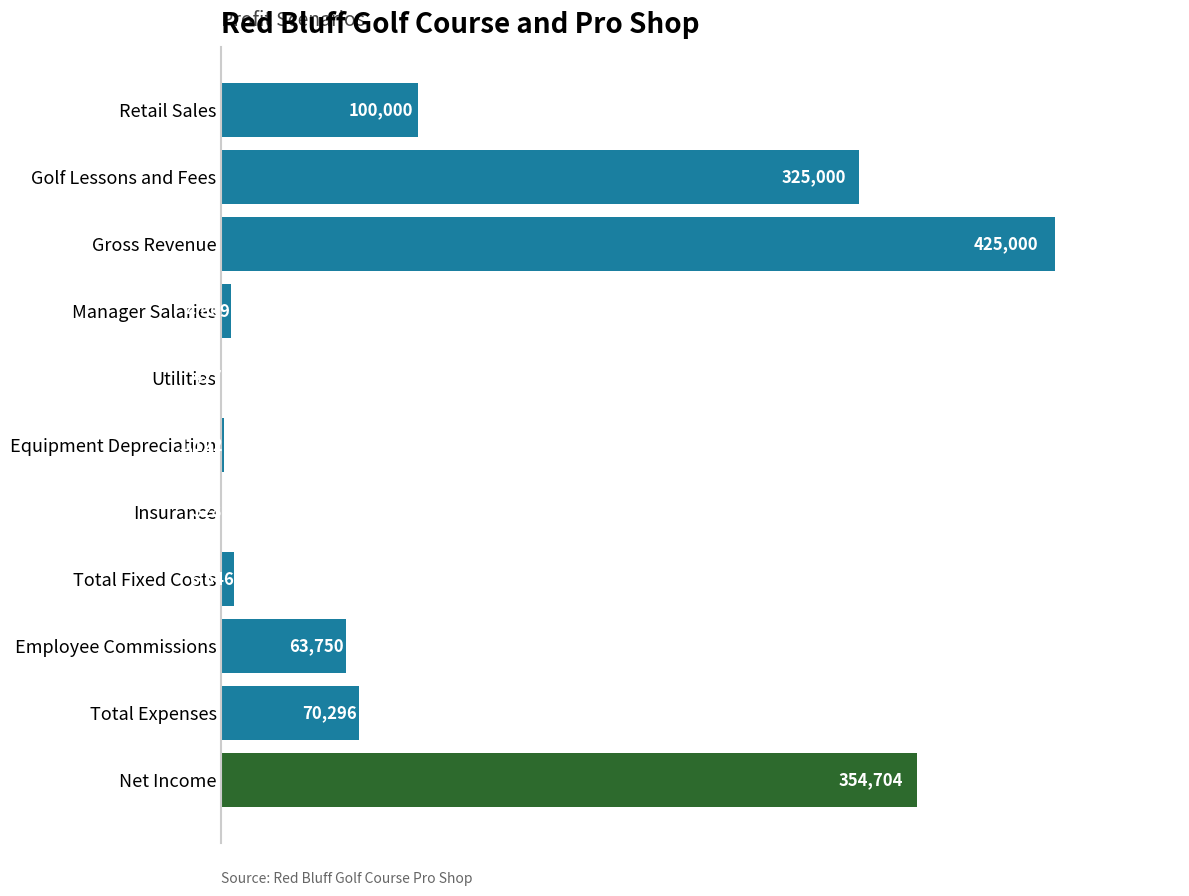

Reading top to bottom, transcribe all the data shown in this chart.

Retail Sales=100000	Golf Lessons and Fees=325000	Gross Revenue=425000	Manager Salaries=4669	Utilities=427	Equipment Depreciation=1122	Insurance=328	Total Fixed Costs=6546	Employee Commissions=63750	Total Expenses=70296	Net Income=354704